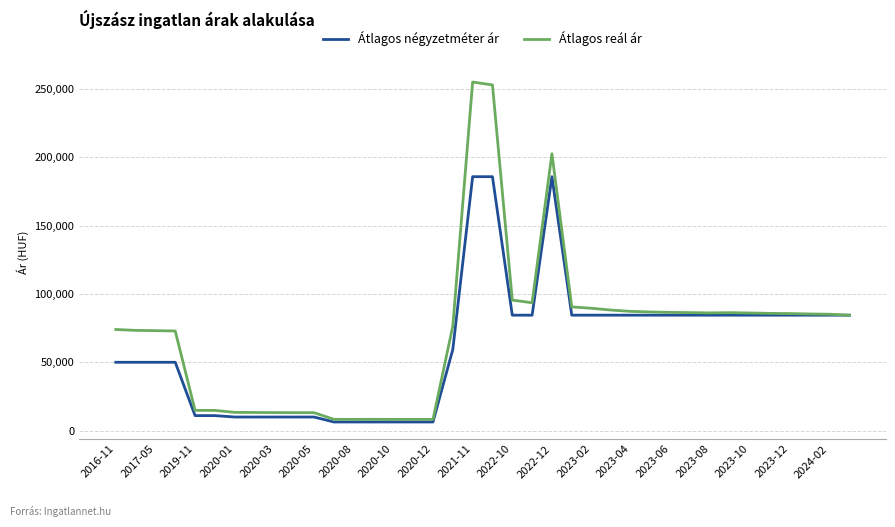

List the series in order of their peak value, lowest first.

Átlagos négyzetméter ár, Átlagos reál ár